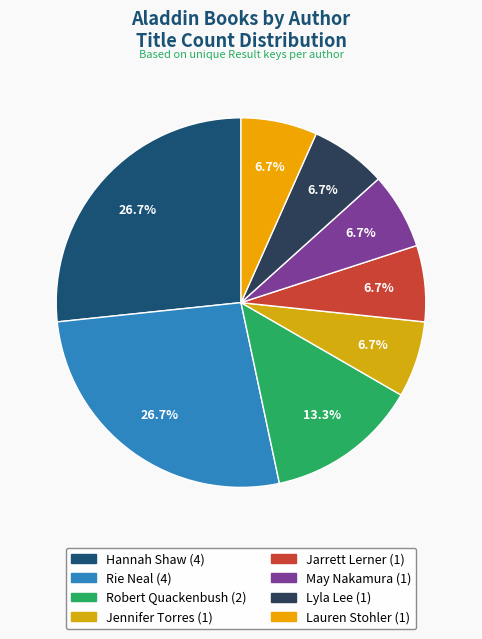

To the nearest percent, what is the difference between the largest and smallest slice percentages?

20%